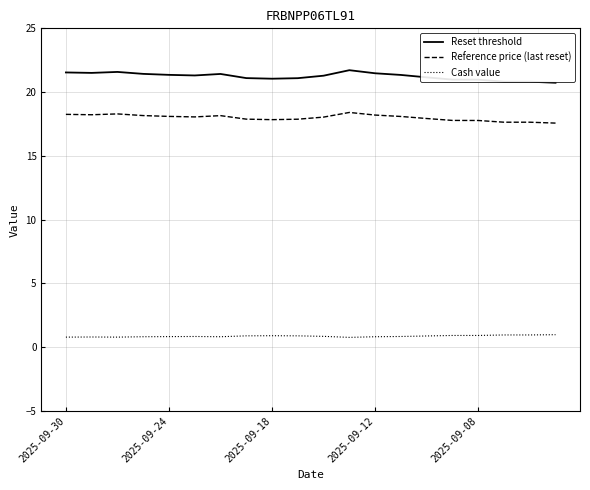

True or false: Cash value and Reset threshold cross at least once.

False